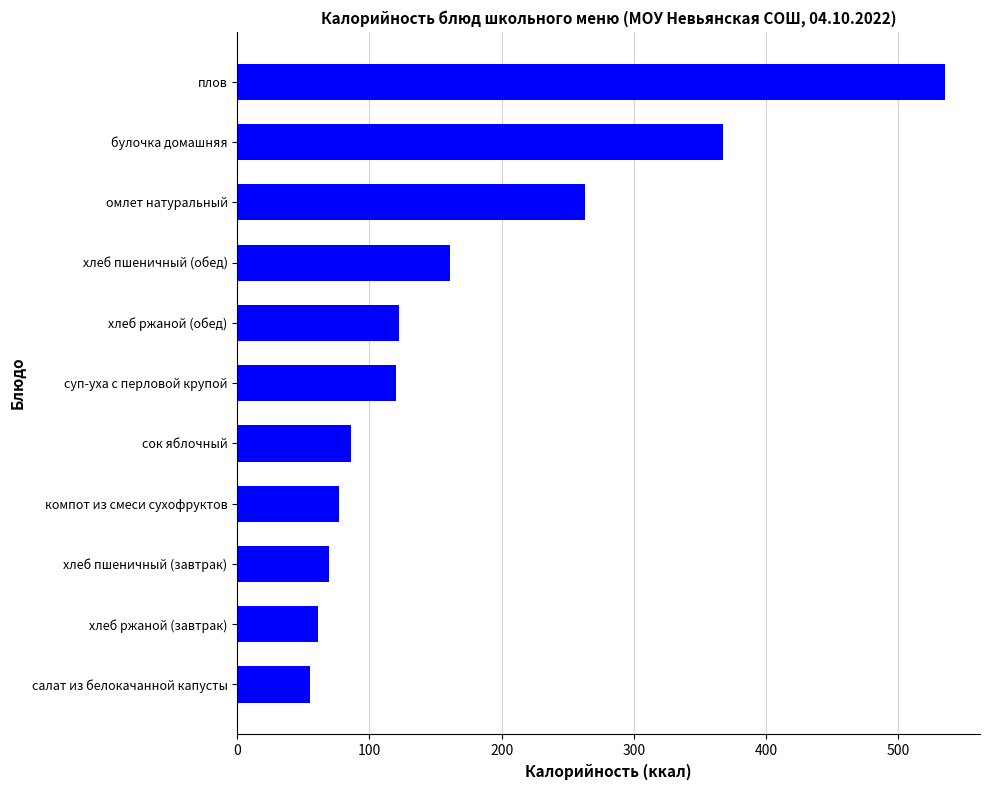

True or false: the data shows 120 at суп-уха с перловой крупой.

True